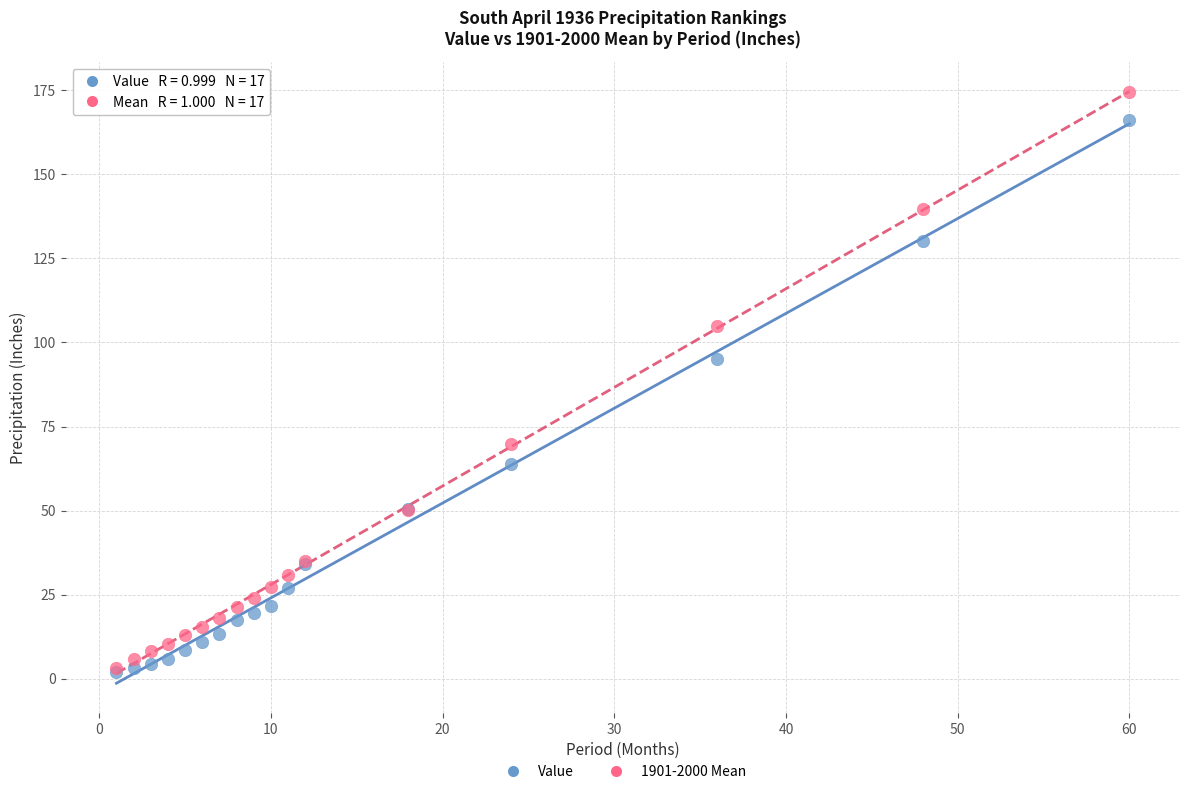

What are all the series names shown in the legend?

Value, 1901-2000 Mean